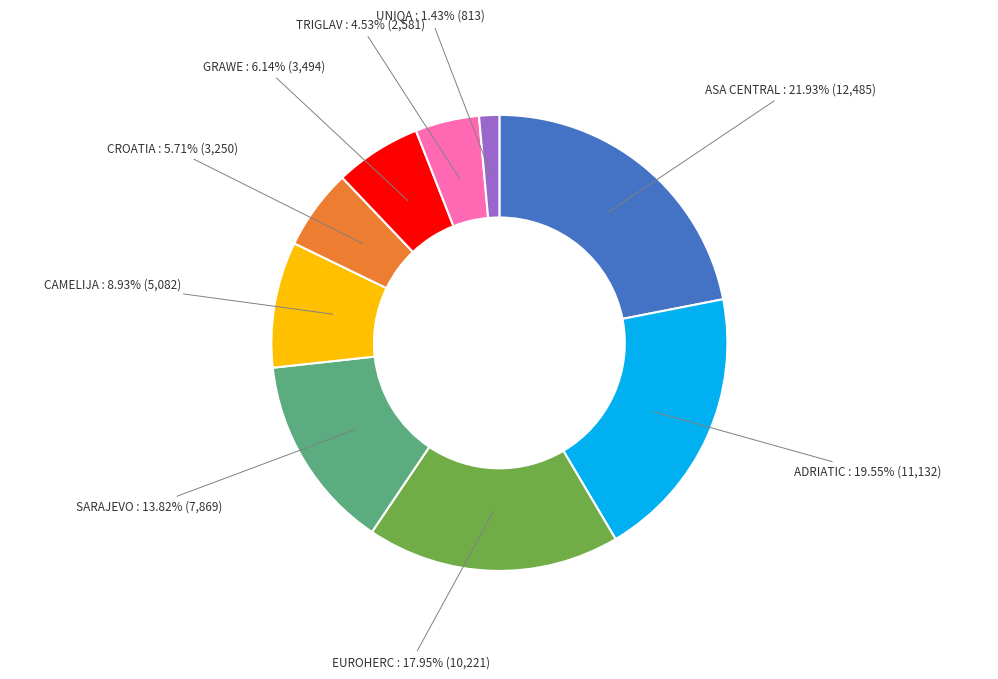

Does any single category account for the majority?

No